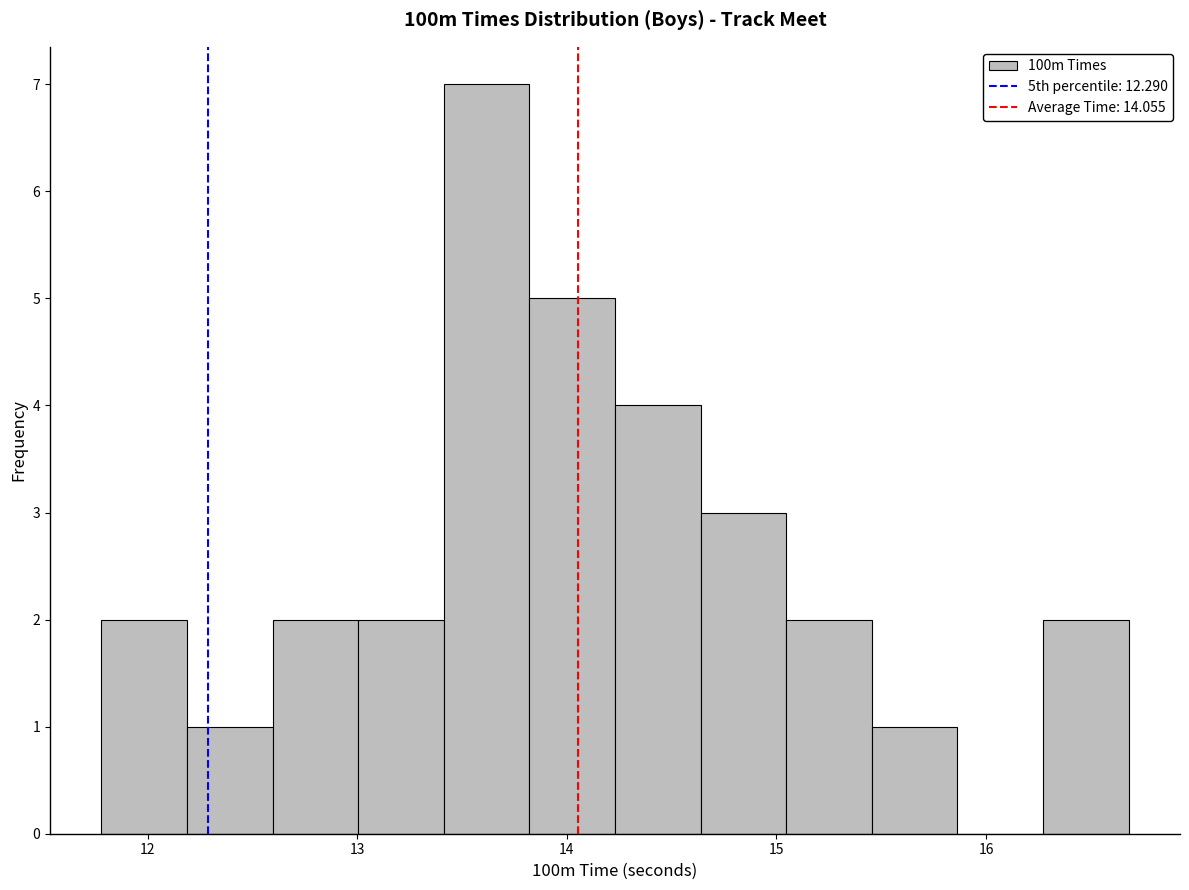

What is the height of the bar covering 12.6 to 13.0 on the x-axis? Neither the bar edges nor the heights are printed on the chart, so give them approximately, as read against the axes.

2